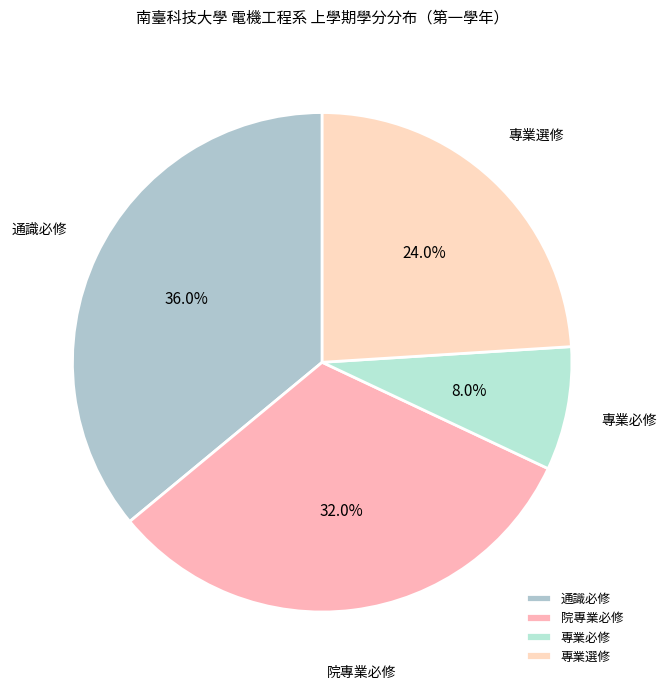

Does any single category account for the majority?

No